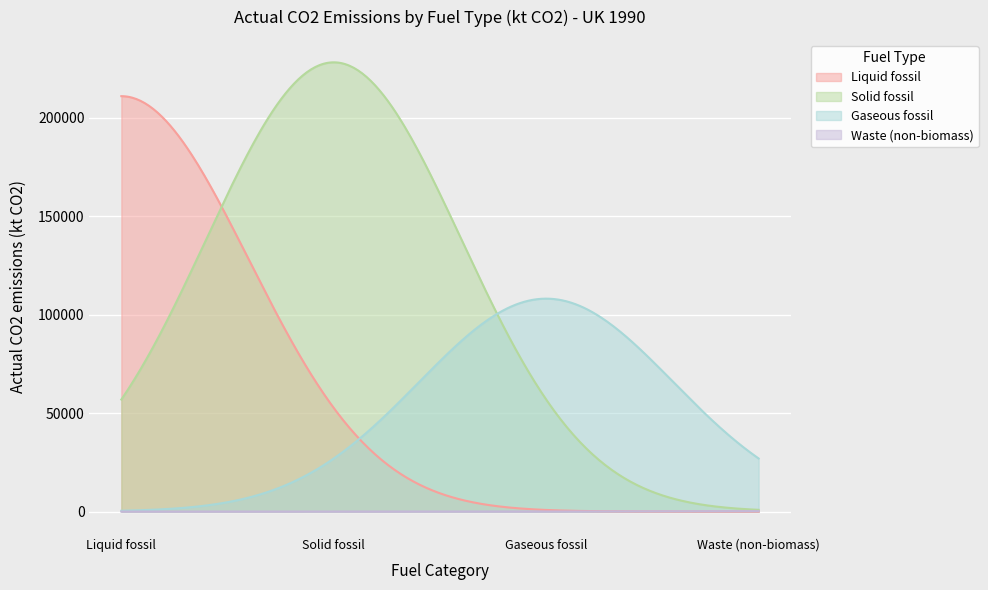

True or false: there are more than 0 points higher than both neighbors.

True